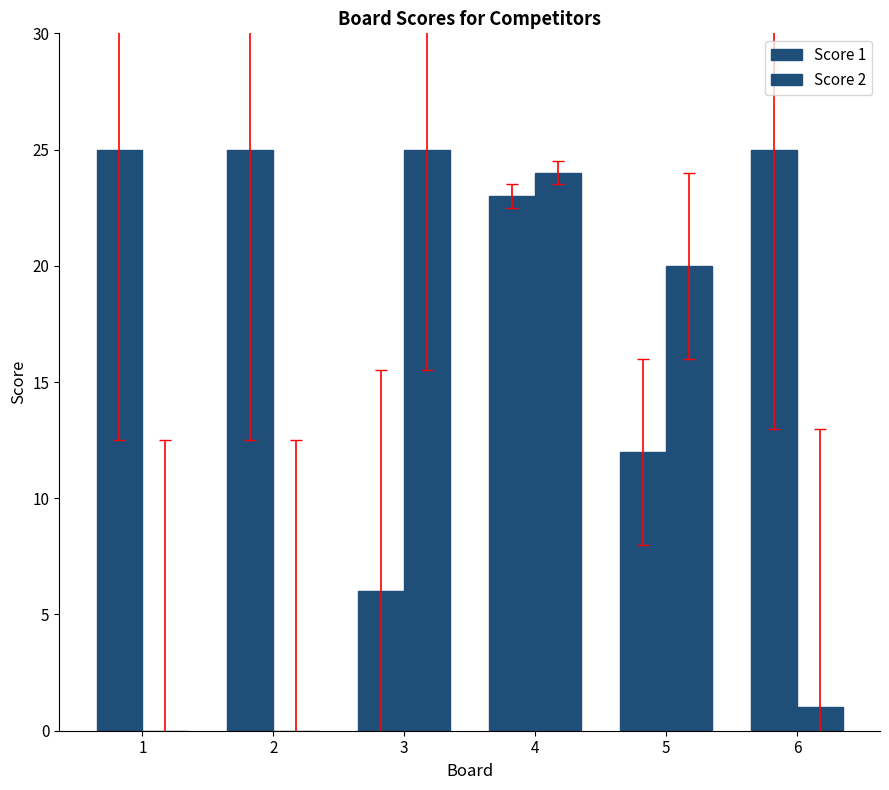

How many groups of bars are there?

6